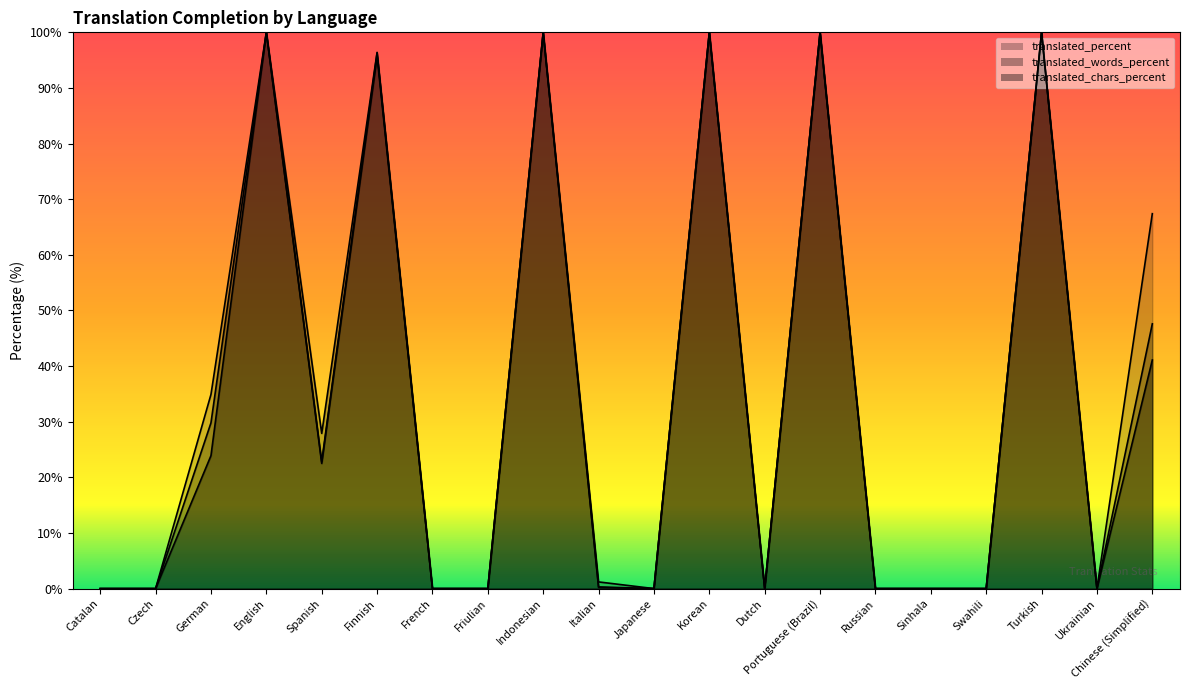

True or false: translated_chars_percent and translated_percent intersect in this chart.

False